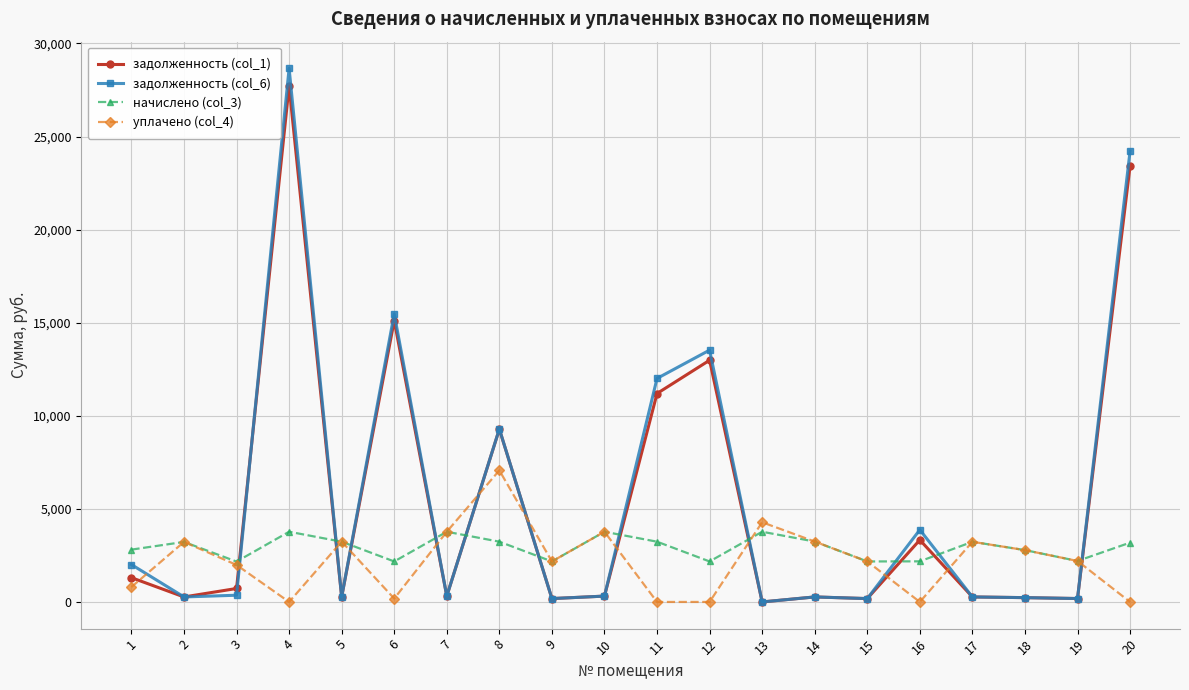

True or false: задолженность (col_1) and начислено (col_3) cross at least once.

True